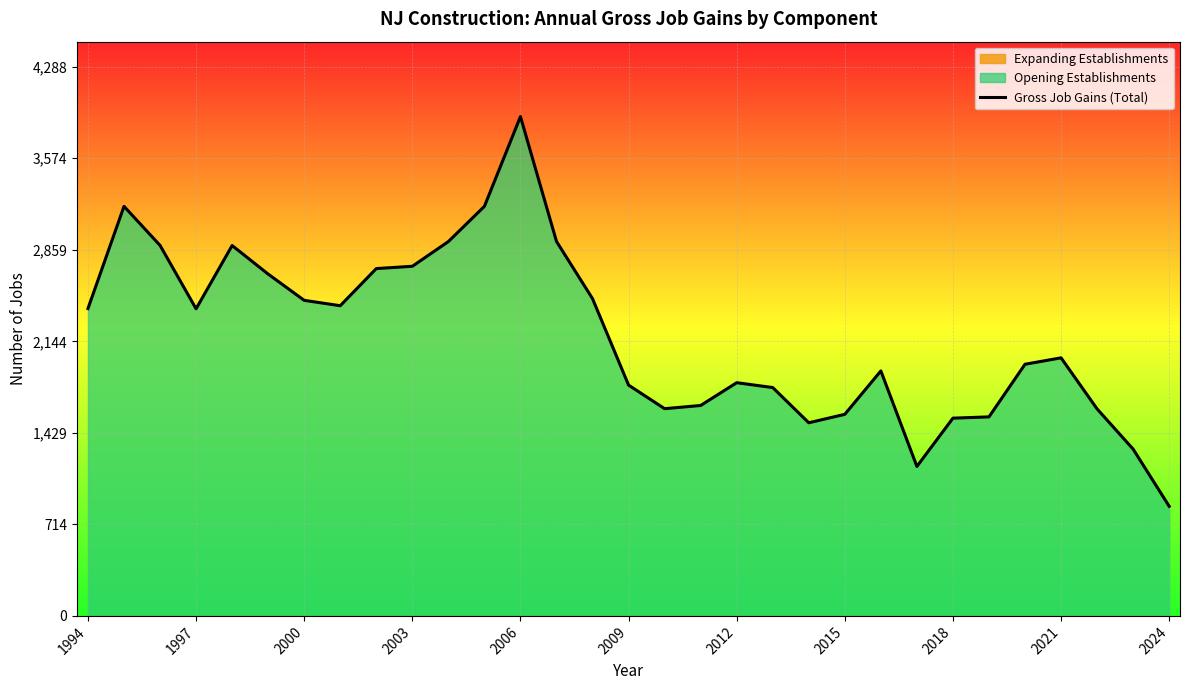

At which label does Gross Job Gains (Total) reach its minimum?

2024